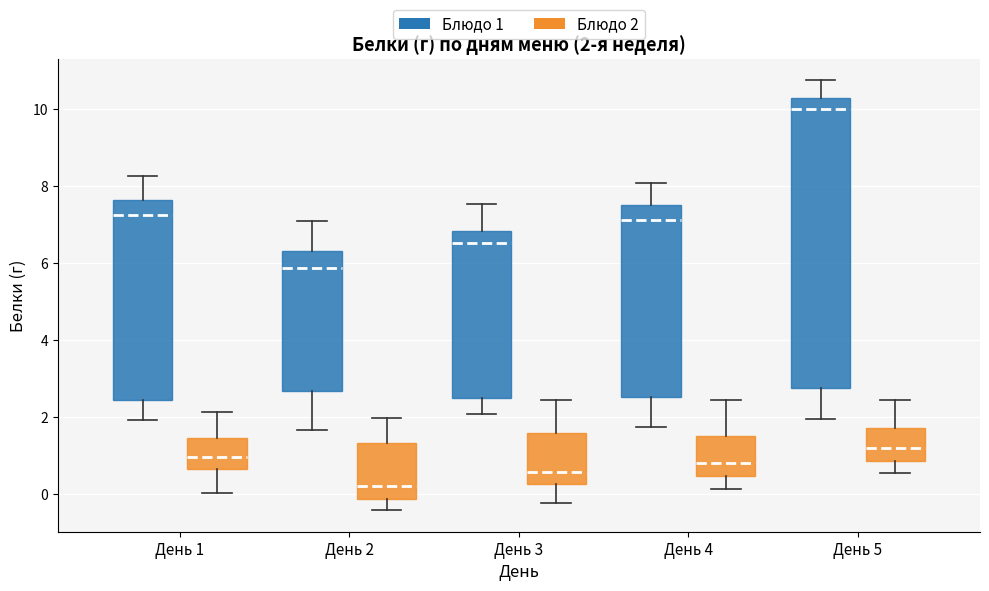

Which box's median line is the highest?

День 5 (Блюдо 1)